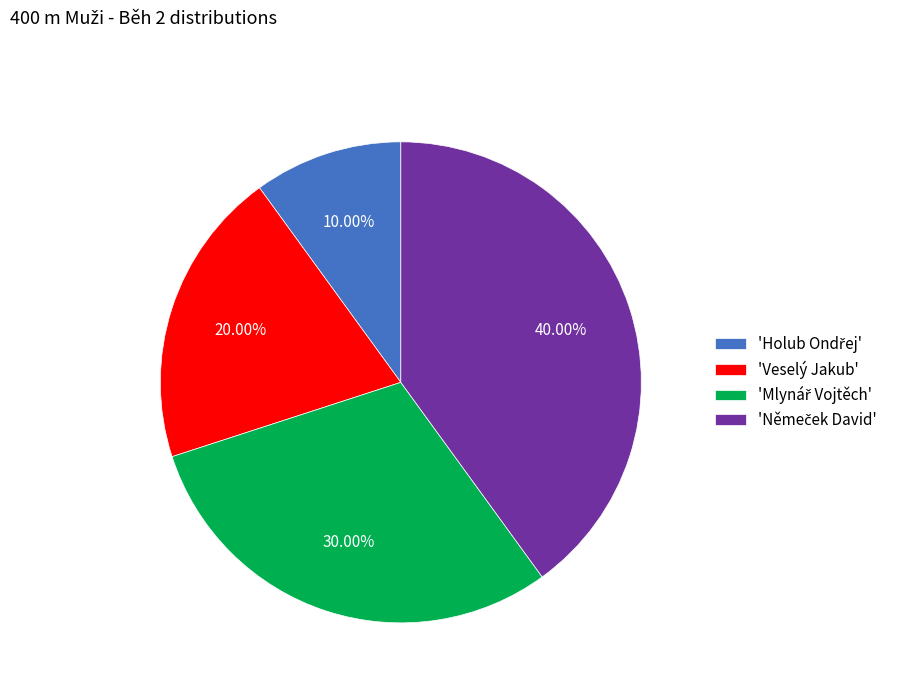

Does any single category account for the majority?

No